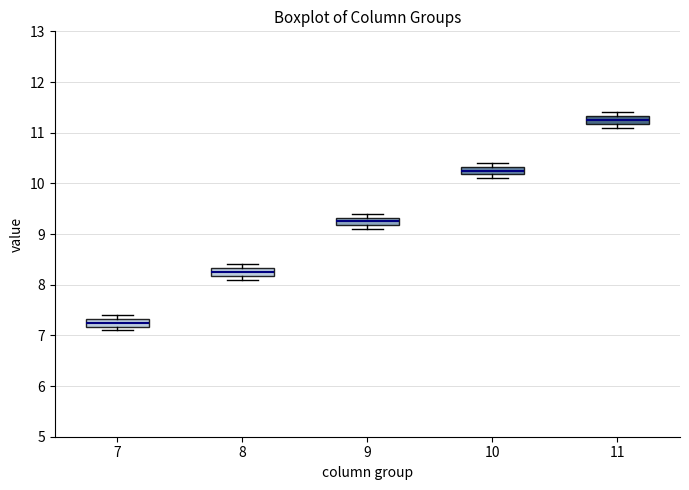

Reading left to right, read every box against the y-axis: the position of its median line, the range the box covers, and the ends of its whiskers. The values are not printed on the chart, so give them approximately, as read against the axis.

7: median 7.3 (inside the box), box 7.2 to 7.3, whiskers 7.1 to 7.4
8: median 8.3 (inside the box), box 8.2 to 8.3, whiskers 8.1 to 8.4
9: median 9.3 (inside the box), box 9.2 to 9.3, whiskers 9.1 to 9.4
10: median 10.3 (inside the box), box 10.2 to 10.3, whiskers 10.1 to 10.4
11: median 11.3 (inside the box), box 11.2 to 11.3, whiskers 11.1 to 11.4